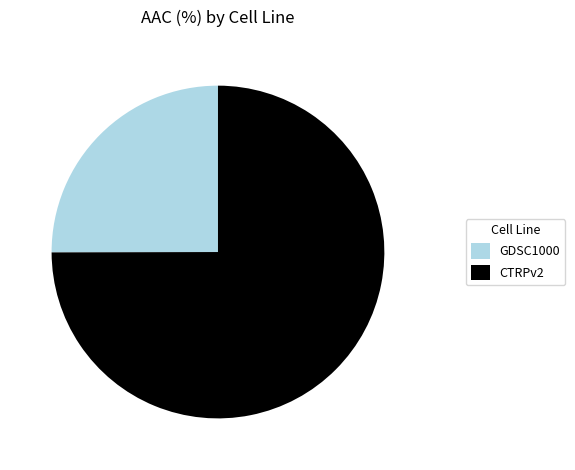

How many slices are in this pie chart?

2